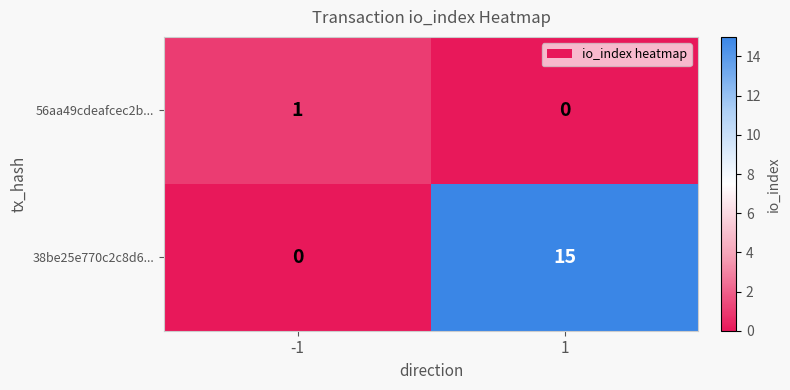

What is the difference between the maximum and minimum values in the 38be25e770c2c8d6... series?

15